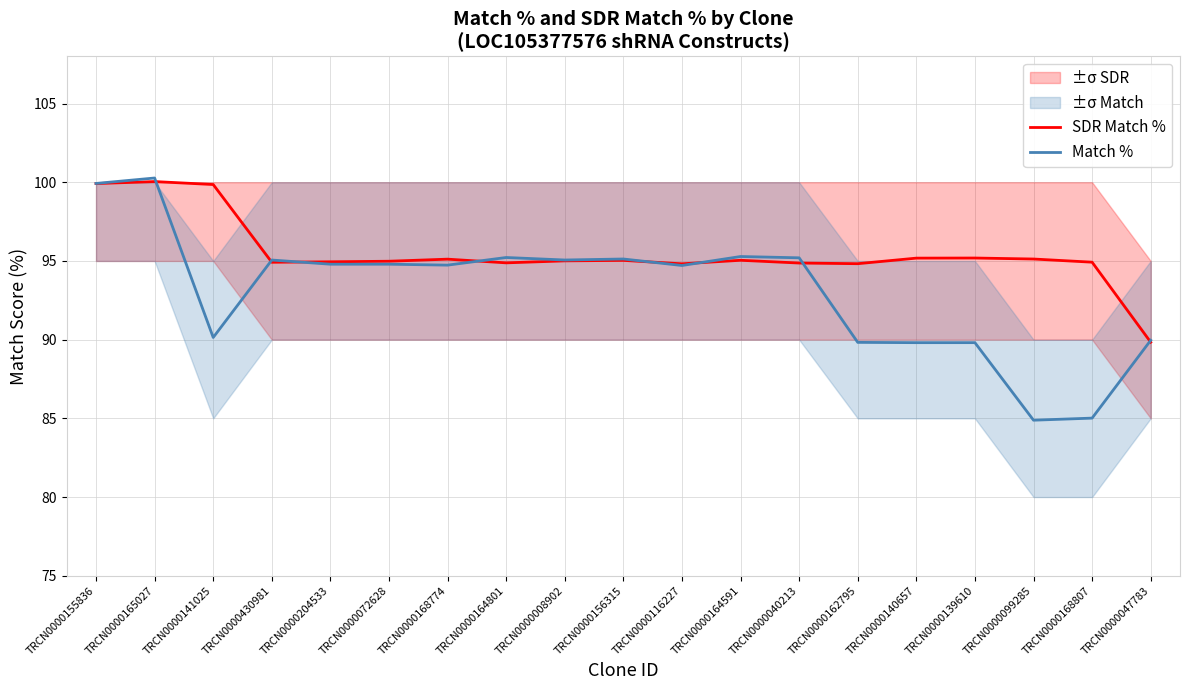

At which category does SDR Match % reach its first local peak?

TRCN0000165027